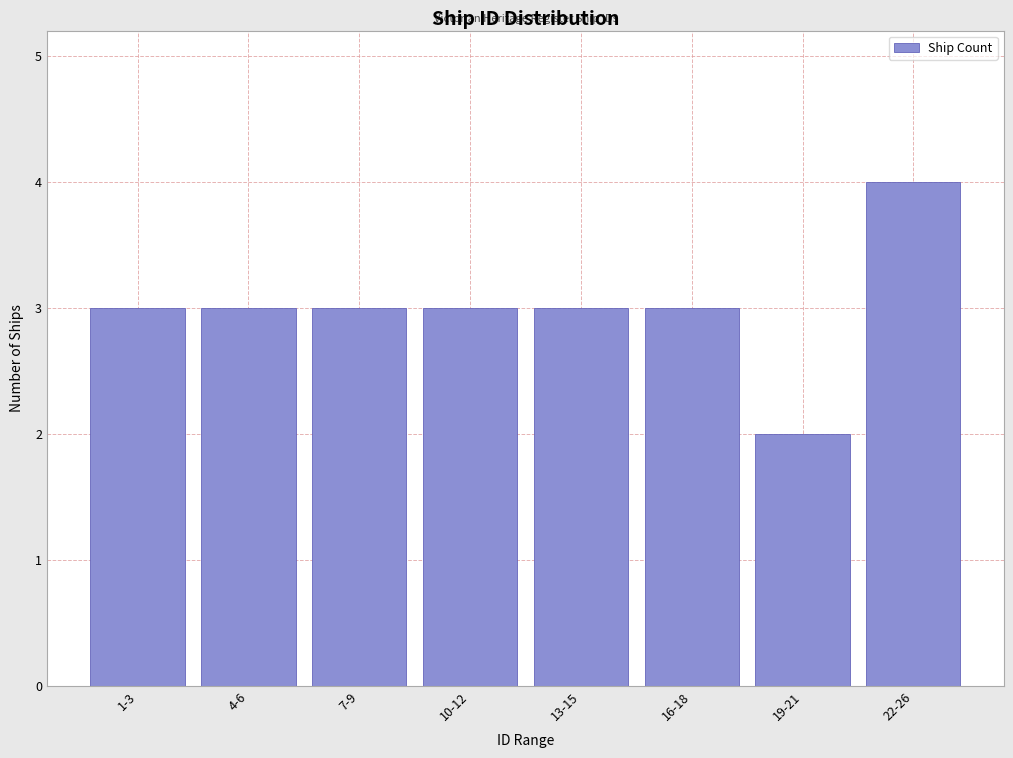

Reading right to left, transcribe all the data shown in this chart.

22-26=4	19-21=2	16-18=3	13-15=3	10-12=3	7-9=3	4-6=3	1-3=3